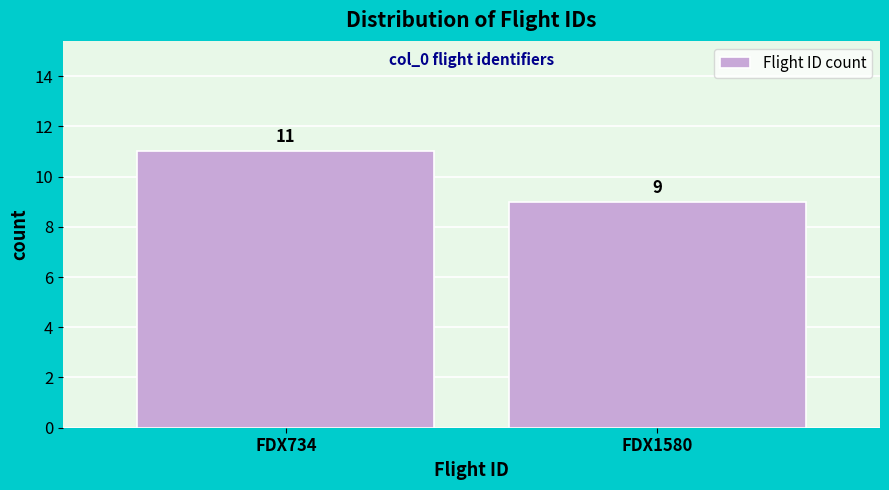

Reading left to right, what are all the values shown in this chart?

11	9